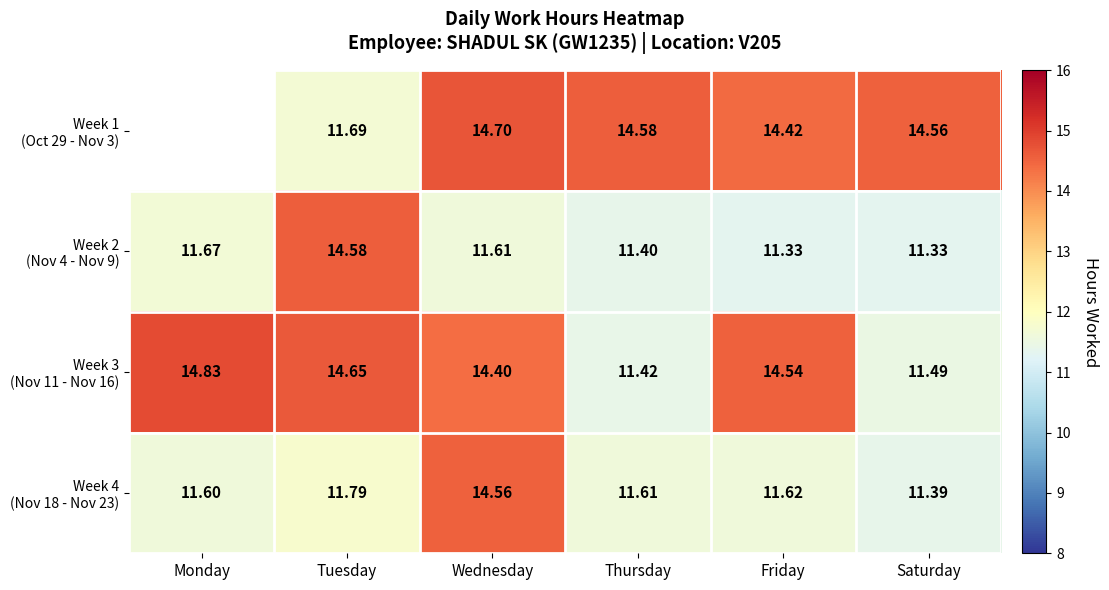

Read the Week 4 (Nov 18 - Nov 23) value at Friday.

11.6